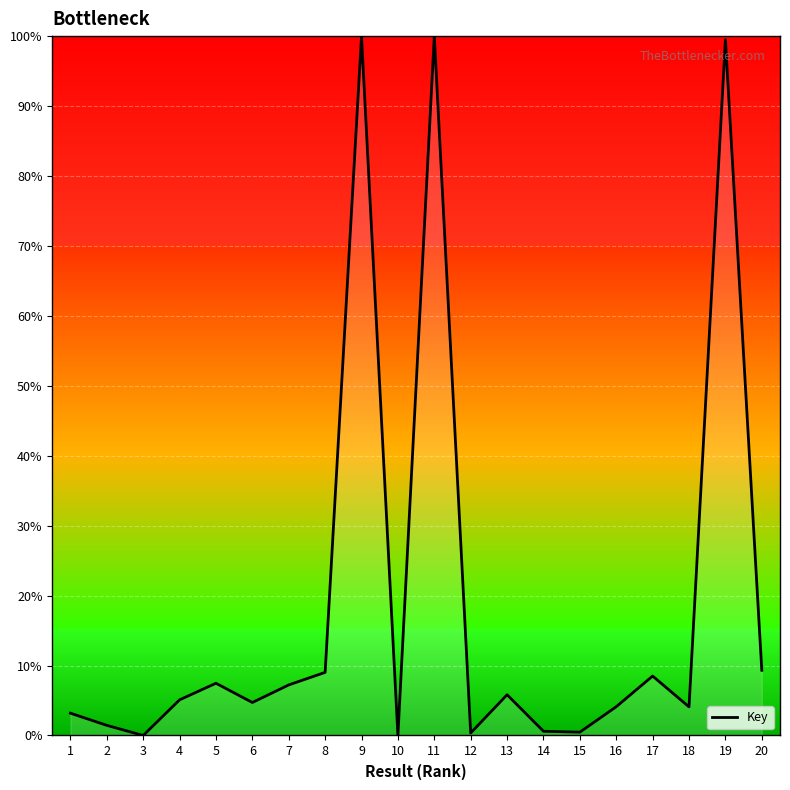

Read the value at 5.

7.5